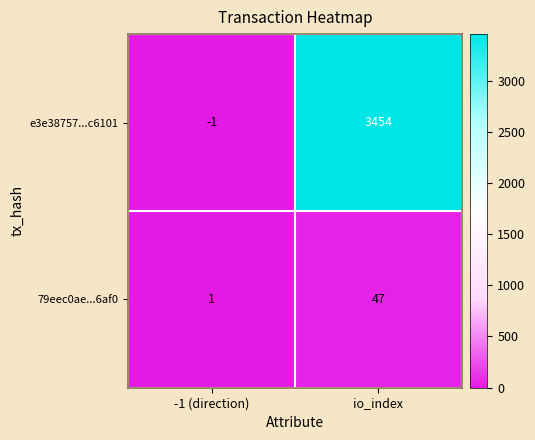

The value of 79eec0ae...6af0 at io_index is 77. True or false?

False